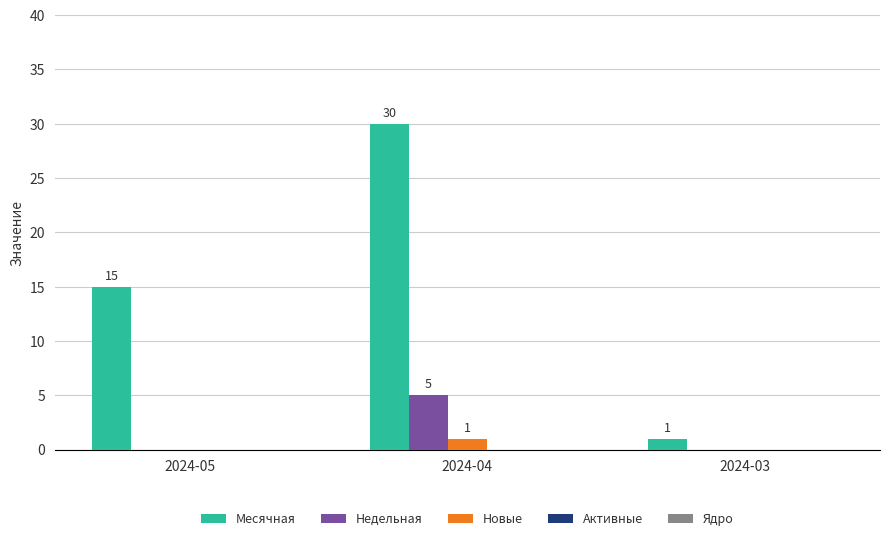

The Месячная series shows 1 at 2024-03. True or false?

True